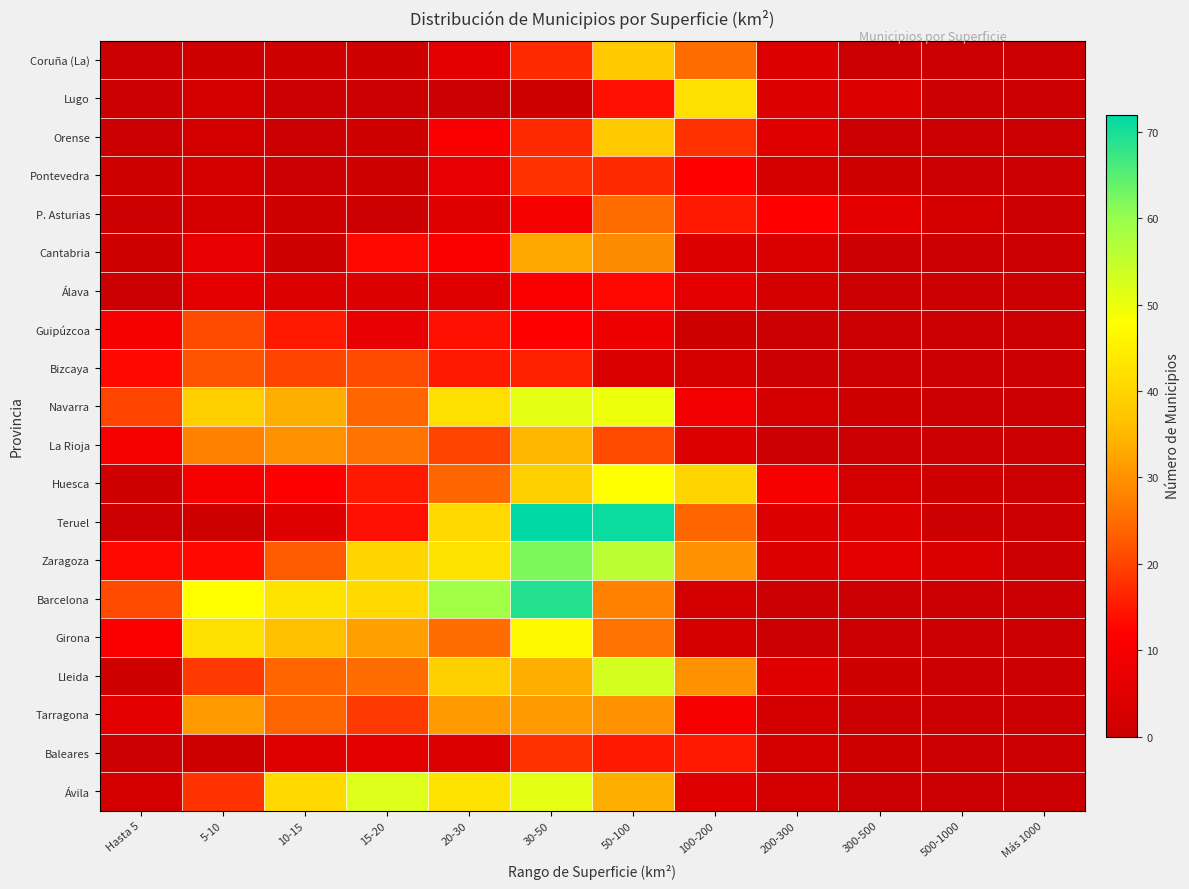

Reading left to right, transcribe all the data shown in this chart.

Coruña (La): Hasta 5=0	5-10=1	10-15=1	15-20=1	20-30=6	30-50=17	50-100=38	100-200=25	200-300=4	300-500=0	500-1000=0	Más 1000=0
Lugo: Hasta 5=0	5-10=2	10-15=0	15-20=0	20-30=0	30-50=1	50-100=14	100-200=42	200-300=4	300-500=4	500-1000=0	Más 1000=0
Orense: Hasta 5=0	5-10=2	10-15=0	15-20=1	20-30=11	30-50=17	50-100=38	100-200=18	200-300=5	300-500=0	500-1000=0	Más 1000=0
Pontevedra: Hasta 5=1	5-10=2	10-15=0	15-20=1	20-30=7	30-50=18	50-100=17	100-200=12	200-300=2	300-500=1	500-1000=0	Más 1000=0
P. Asturias: Hasta 5=0	5-10=2	10-15=1	15-20=0	20-30=5	30-50=10	50-100=25	100-200=15	200-300=12	300-500=6	500-1000=2	Más 1000=0
Cantabria: Hasta 5=1	5-10=7	10-15=1	15-20=13	20-30=11	30-50=33	50-100=29	100-200=4	200-300=3	300-500=0	500-1000=0	Más 1000=0
Álava: Hasta 5=0	5-10=6	10-15=4	15-20=4	20-30=5	30-50=11	50-100=13	100-200=6	200-300=2	300-500=0	500-1000=0	Más 1000=0
Guipúzcoa: Hasta 5=10	5-10=21	10-15=15	15-20=7	20-30=14	30-50=12	50-100=8	100-200=1	200-300=0	300-500=0	500-1000=0	Más 1000=0
Bizcaya: Hasta 5=13	5-10=22	10-15=20	15-20=21	20-30=15	30-50=16	50-100=3	100-200=2	200-300=0	300-500=0	500-1000=0	Más 1000=0
Navarra: Hasta 5=20	5-10=39	10-15=34	15-20=24	20-30=42	30-50=51	50-100=50	100-200=9	200-300=2	300-500=1	500-1000=0	Más 1000=0
La Rioja: Hasta 5=10	5-10=28	10-15=30	15-20=26	20-30=20	30-50=35	50-100=21	100-200=4	200-300=0	300-500=0	500-1000=0	Más 1000=0
Huesca: Hasta 5=1	5-10=10	10-15=12	15-20=15	20-30=24	30-50=39	50-100=48	100-200=40	200-300=10	300-500=2	500-1000=1	Más 1000=0
Teruel: Hasta 5=0	5-10=1	10-15=5	15-20=14	20-30=41	30-50=72	50-100=71	100-200=24	200-300=4	300-500=4	500-1000=0	Más 1000=0
Zaragoza: Hasta 5=13	5-10=13	10-15=23	15-20=40	20-30=43	30-50=62	50-100=56	100-200=30	200-300=4	300-500=6	500-1000=3	Más 1000=0
Barcelona: Hasta 5=21	5-10=48	10-15=43	15-20=41	20-30=59	30-50=69	50-100=28	100-200=2	200-300=0	300-500=0	500-1000=0	Más 1000=0
Girona: Hasta 5=11	5-10=42	10-15=36	15-20=32	20-30=25	30-50=47	50-100=26	100-200=2	200-300=0	300-500=0	500-1000=0	Más 1000=0
Lleida: Hasta 5=1	5-10=19	10-15=24	15-20=25	20-30=39	30-50=34	50-100=53	100-200=30	200-300=5	300-500=1	500-1000=0	Más 1000=0
Tarragona: Hasta 5=6	5-10=31	10-15=24	15-20=19	20-30=31	30-50=31	50-100=30	100-200=10	200-300=2	300-500=0	500-1000=0	Más 1000=0
Baleares: Hasta 5=0	5-10=1	10-15=5	15-20=6	20-30=4	30-50=18	50-100=15	100-200=15	200-300=2	300-500=1	500-1000=0	Más 1000=0
Ávila: Hasta 5=2	5-10=18	10-15=41	15-20=52	20-30=43	30-50=51	50-100=34	100-200=5	200-300=2	300-500=0	500-1000=0	Más 1000=0